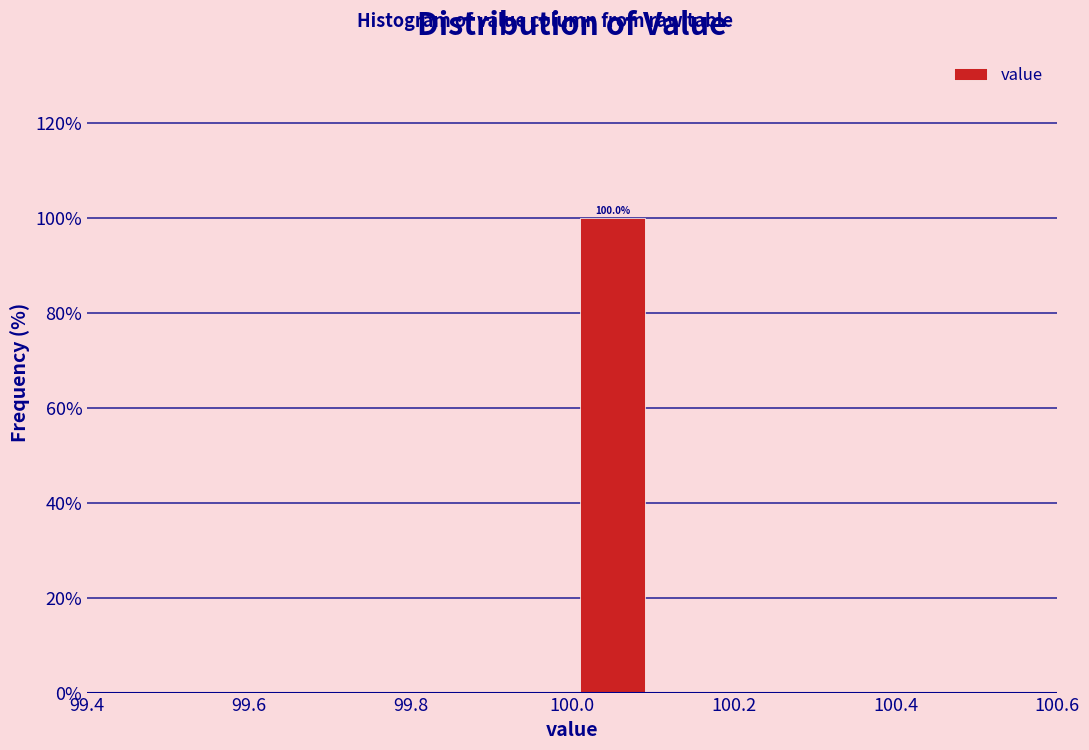

Over which range of the x-axis is the bar tallest?

100.0 to 100.1